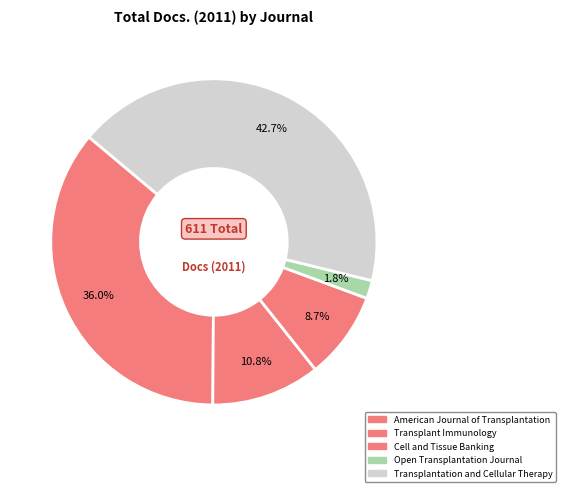

Count the number of slices in the pie.

5